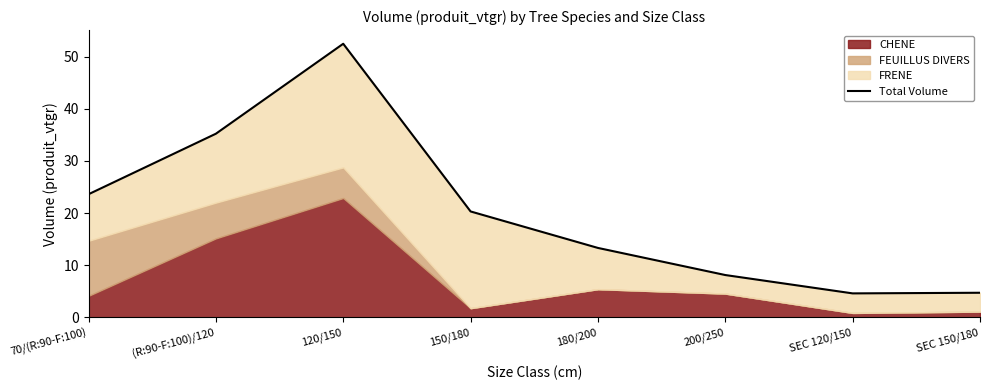

The chart shows a value of 8.1 at 200/250. True or false?

True